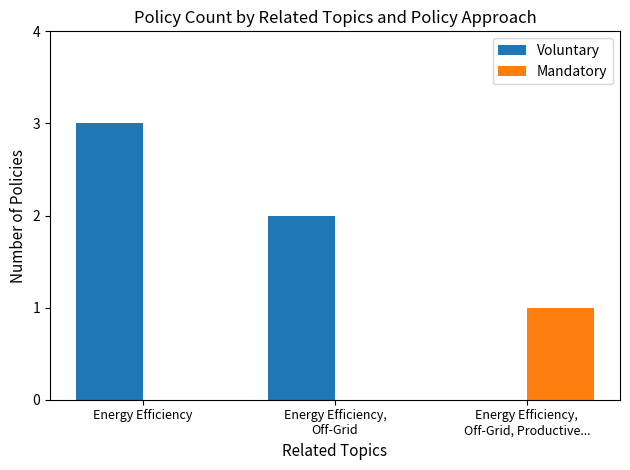

What is the greatest value displayed?

3